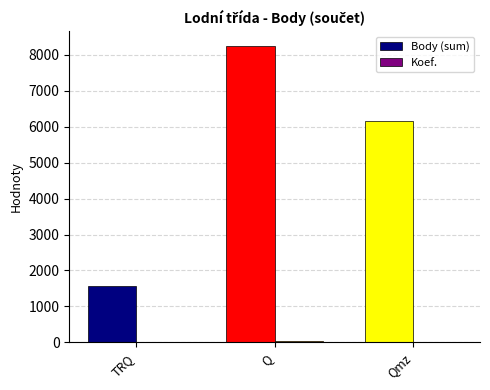

Between TRQ and Qmz, which series saw the biggest shift?

Body (sum)